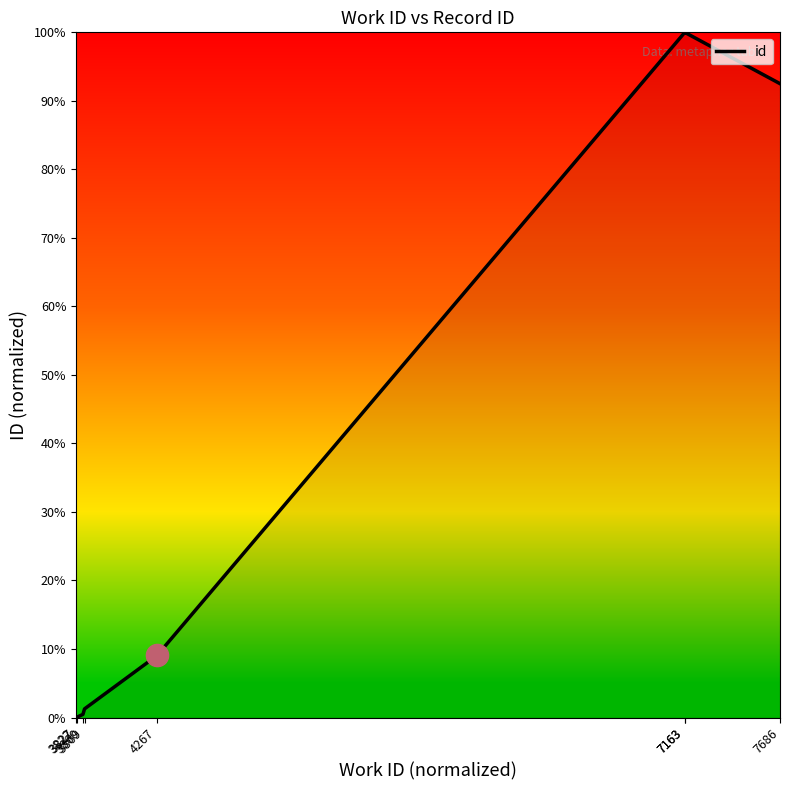

Rank the categories by value from lowest to highest.

3822, 3827, 3860, 3869, 4267, 7686, 7163, 7163